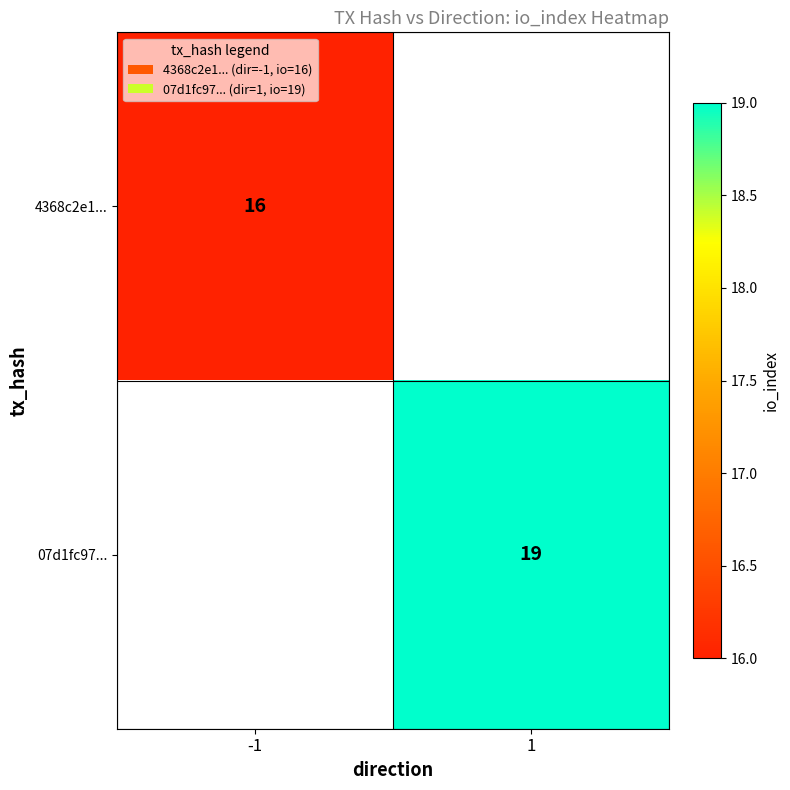

Which label corresponds to the largest value in the chart?

1